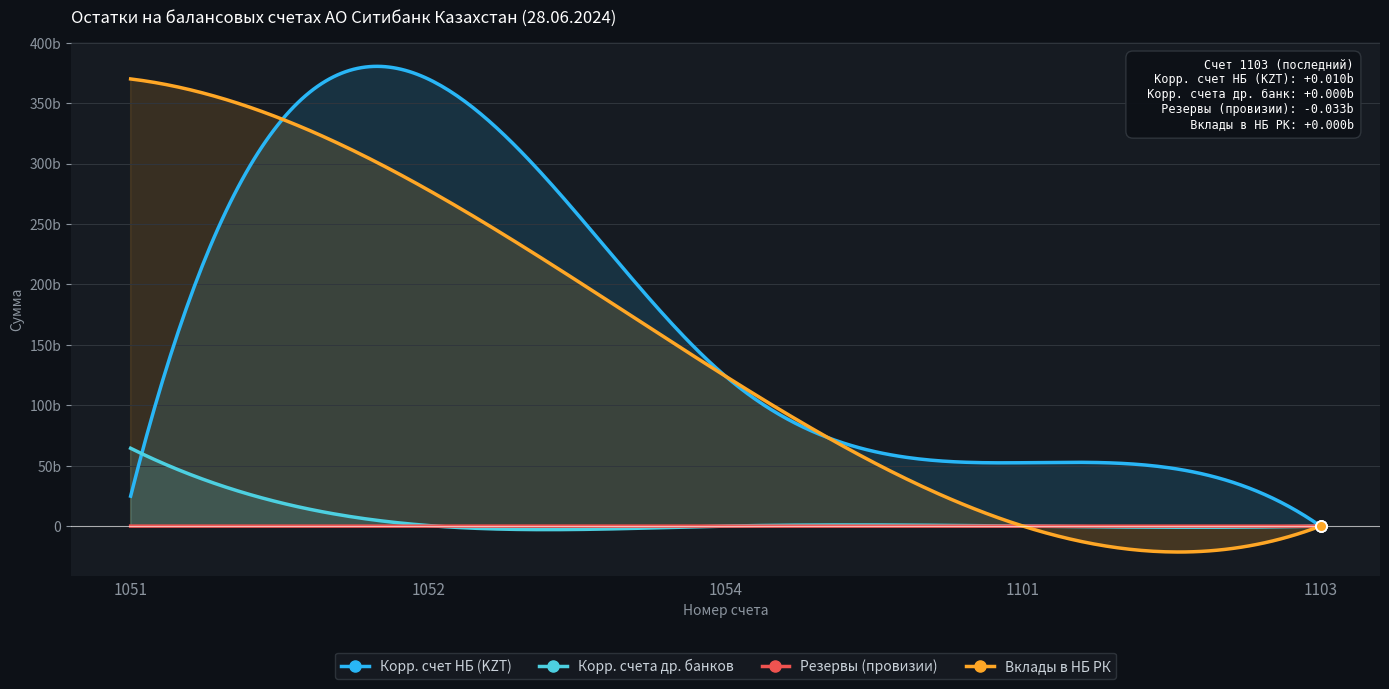

Which series has the largest total across all categories?

Вклады в НБ РК